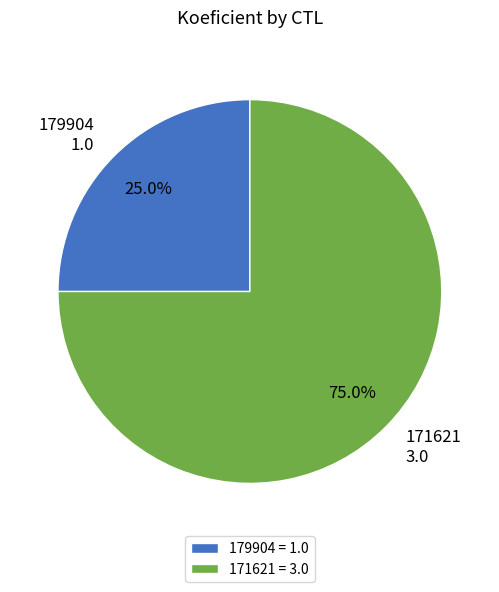

Is there any slice that represents more than half of the pie?

Yes